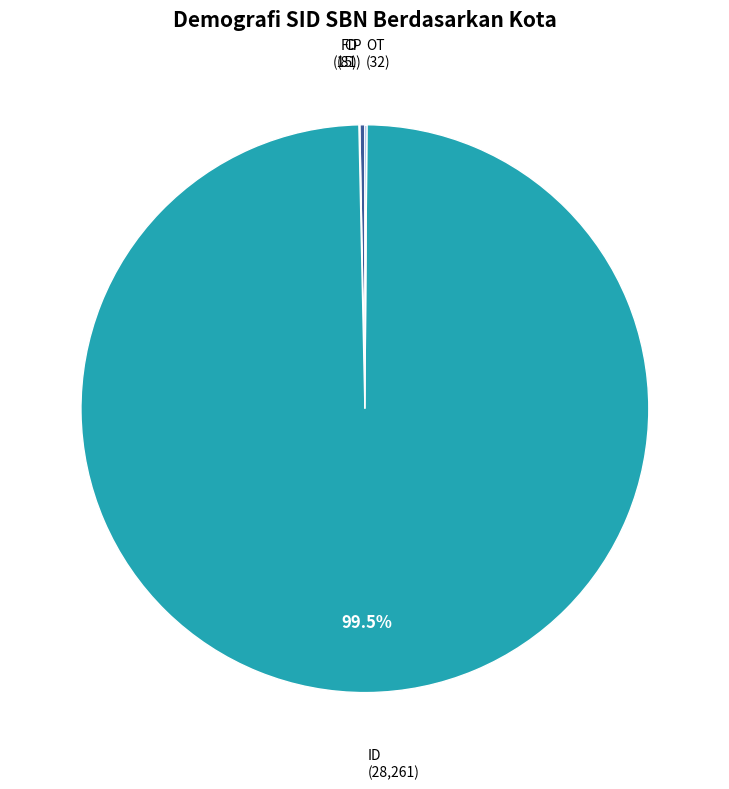

Does any single category account for the majority?

Yes